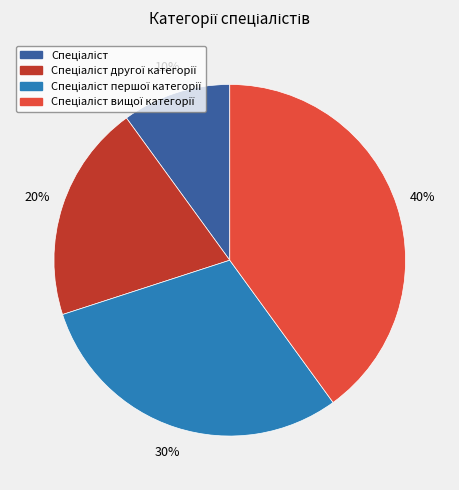

Is there a majority slice in this chart?

No